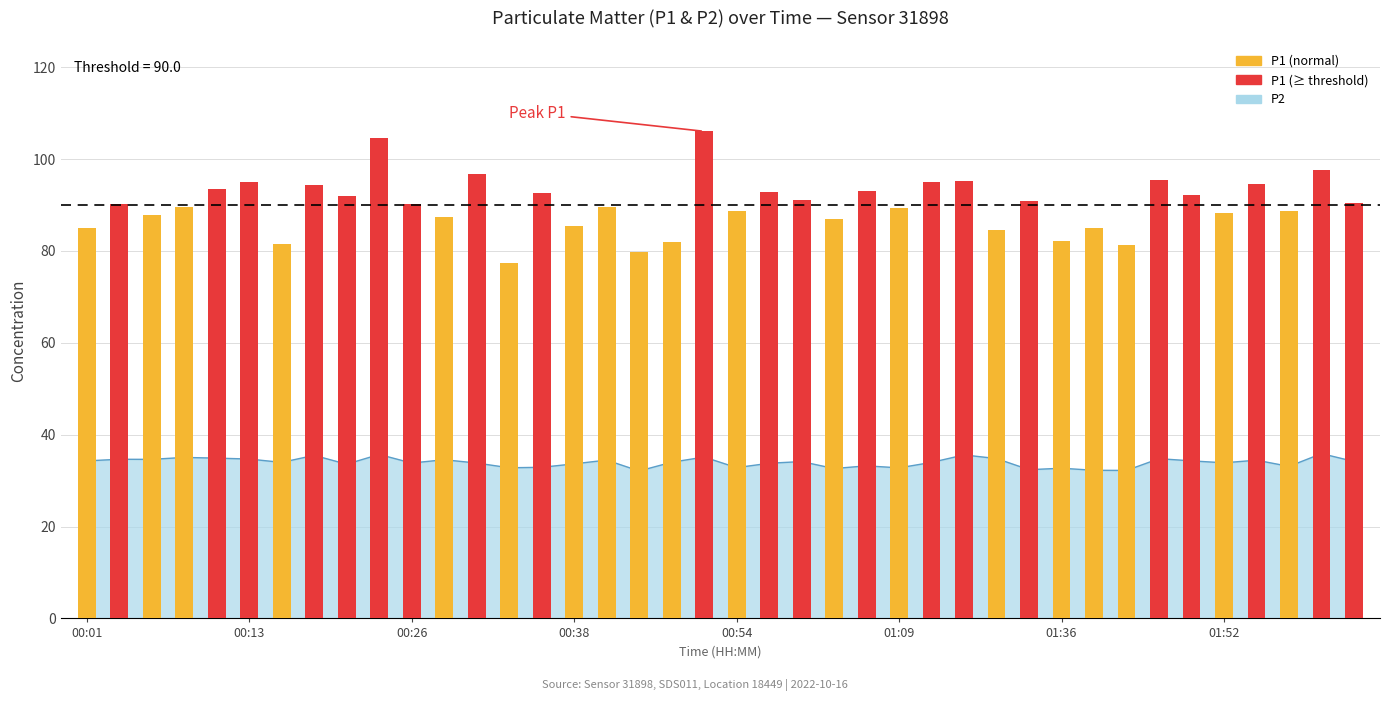

Reading left to right, transcribe all the data shown in this chart.

84.9	90.2	87.9	89.6	93.6	95.0	81.6	94.3	92.0	104.6	90.3	87.3	96.8	77.3	92.7	85.3	89.5	79.7	81.9	106.0	88.6	92.9	91.2	87.0	93.0	89.4	95.0	95.3	84.7	90.8	82.1	85.1	81.2	95.5	92.3	88.2	94.5	88.7	97.6	90.5